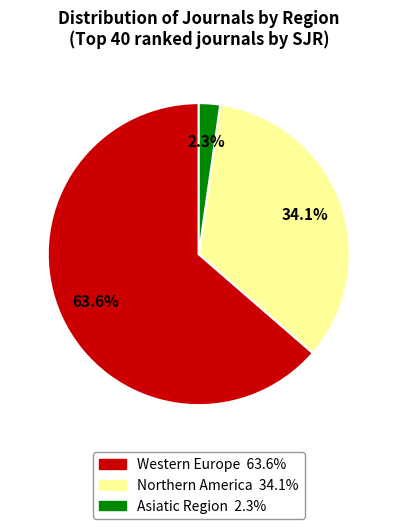

How many segments does this pie chart have?

3